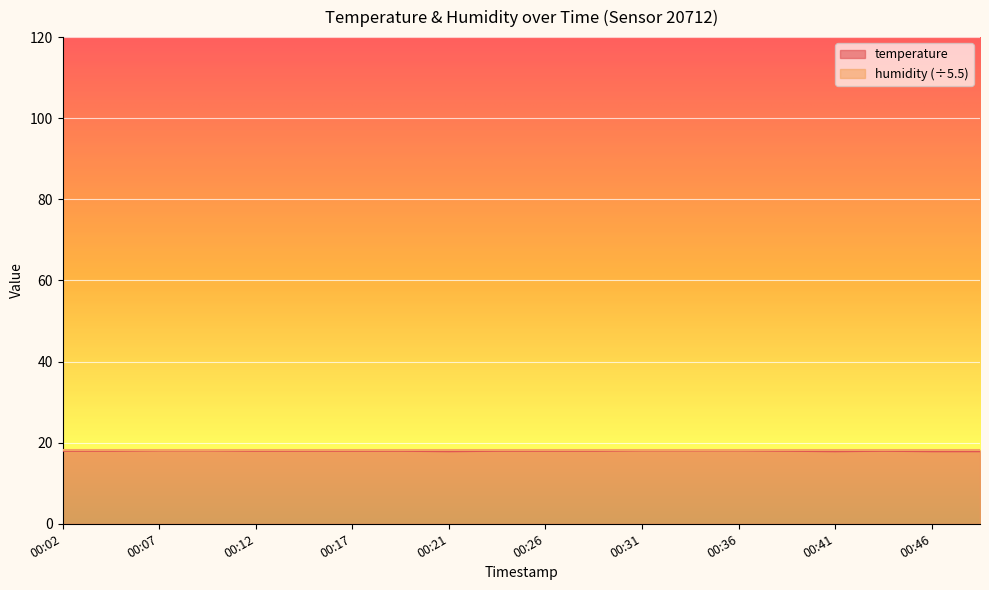

What is the maximum value shown in the chart?

18.2